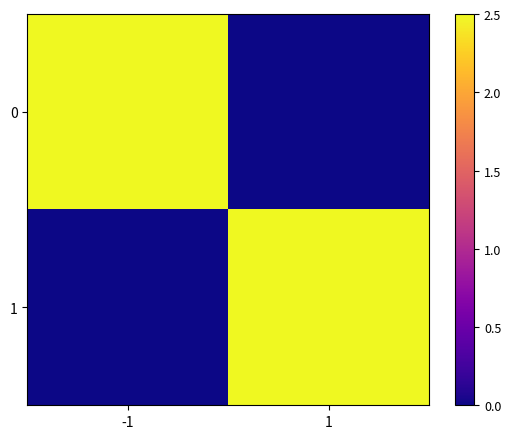

What is the spread (max minus min) of values at -1?

2.5